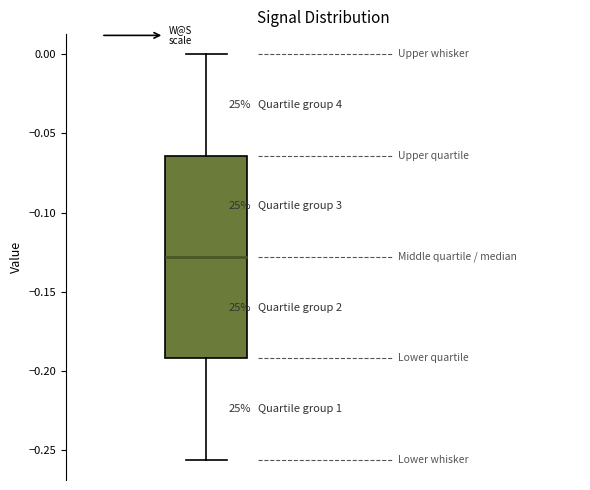

Where does the lower whisker of the box end on the y-axis? The values are not printed on the chart, so give them approximately, as read against the axis.

-0.255